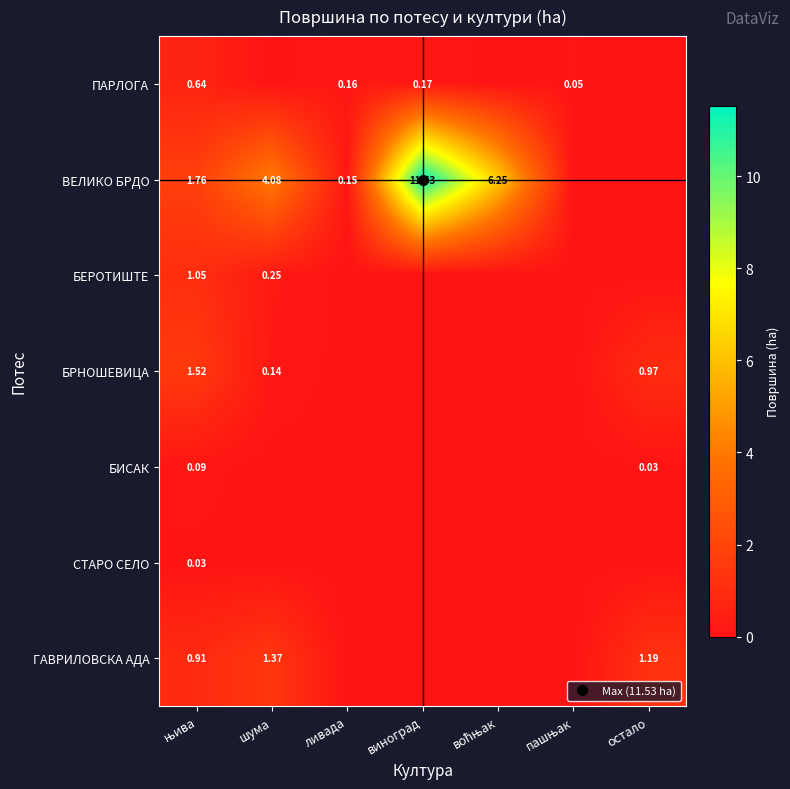

How many categories are shown in the chart?

7